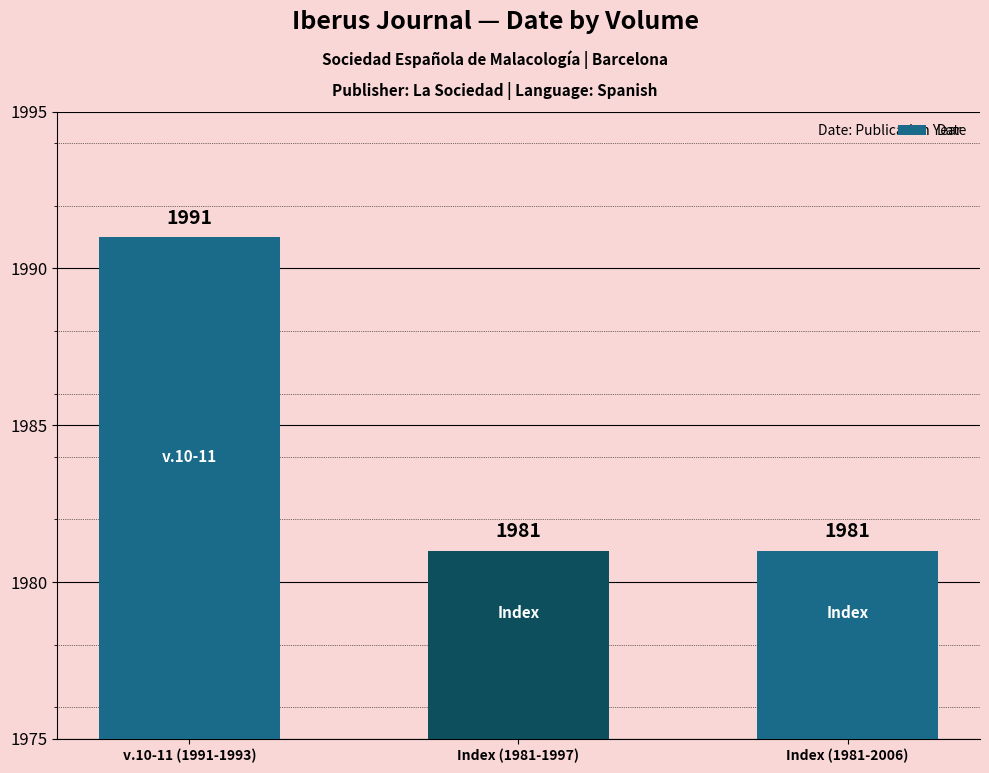

What is the label of the 2nd bar from the right?

Index (1981-1997)